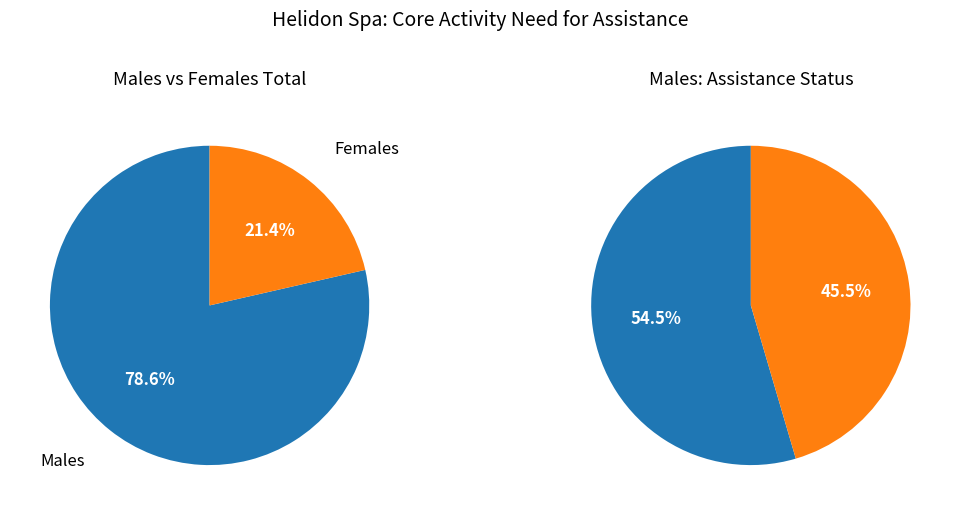

To the nearest percent, what is the average slice percentage?

50%